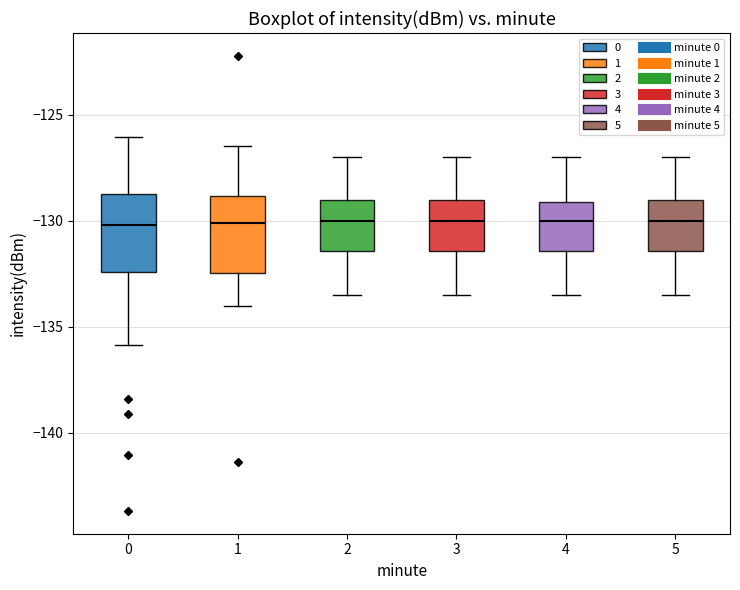

Where does the lower whisker of the box at x = 5 end on the y-axis? The values are not printed on the chart, so give them approximately, as read against the axis.

-133.5